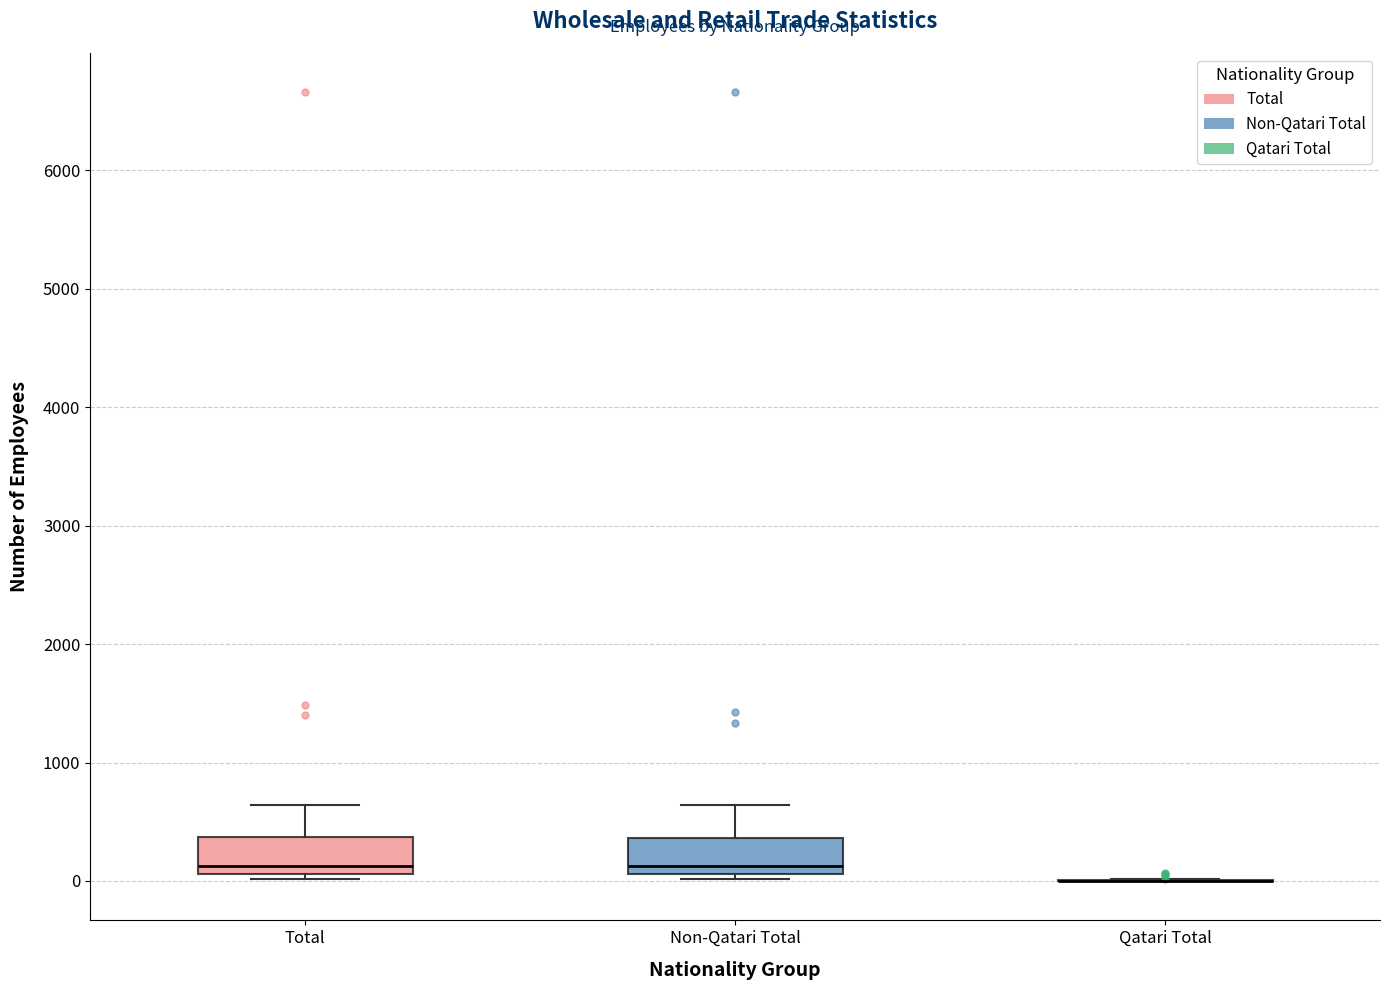

Reading left to right, read every box against the y-axis: the position of its median line, the range the box covers, and the ends of its whiskers. The values are not printed on the chart, so give them approximately, as read against the axis.

Total: median 100 (just above the box's lower edge), box 100 to 400, whiskers 0 to 600
Non-Qatari Total: median 100 (just above the box's lower edge), box 100 to 400, whiskers 0 to 600
Qatari Total: box collapsed to a line at 0, whiskers 0 to 0